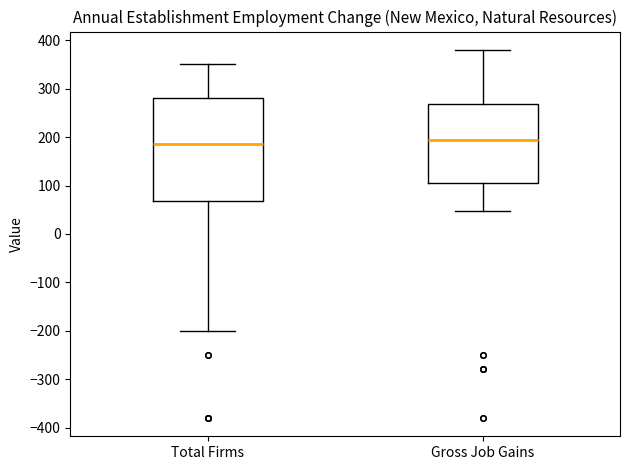

Reading left to right, transcribe this box plot: for each box, give where its median line is, the range the box spans, and where its two whiskers end, as read against the y-axis. The values are not printed on the chart, so give them approximately, as read against the axis.

Total Firms: median 190, box 70 to 280, whiskers -200 to 350
Gross Job Gains: median 190, box 110 to 270, whiskers 50 to 380